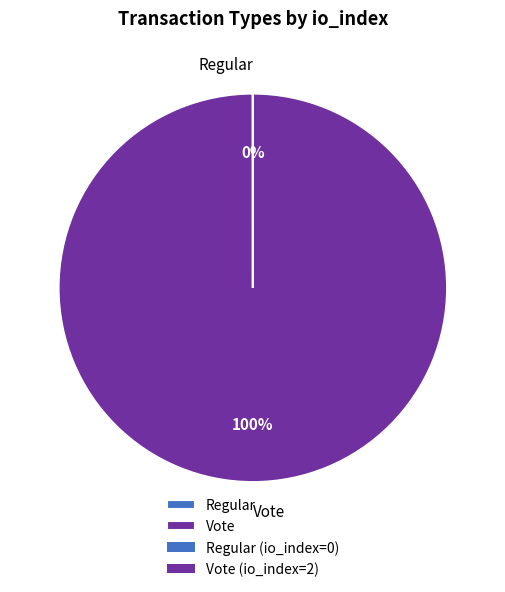

To the nearest percent, what is the difference between the largest and smallest slice percentages?

100%